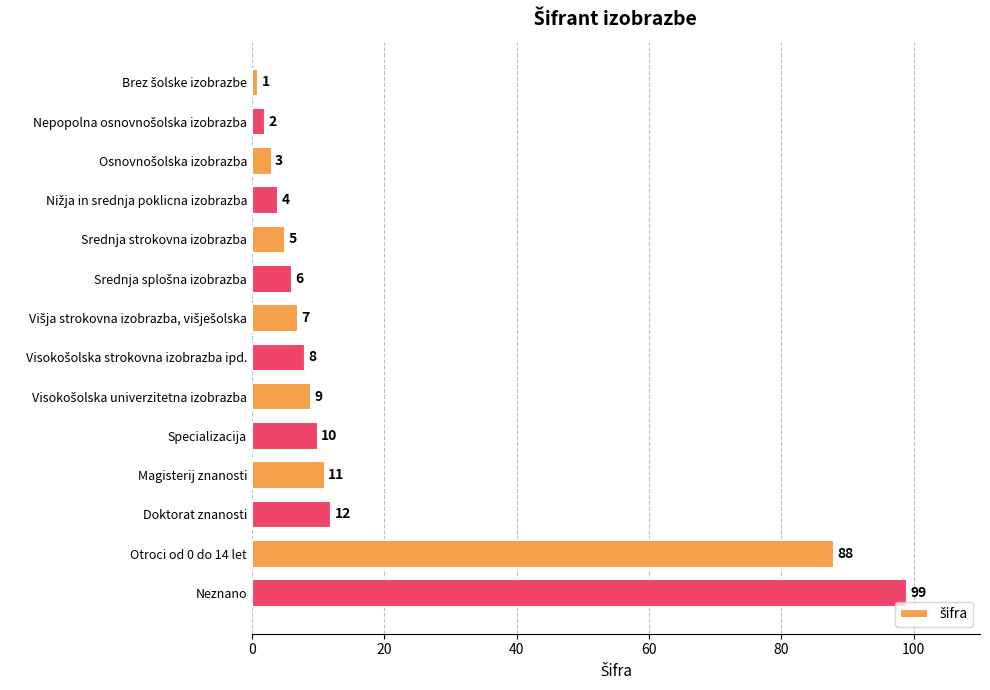

Reading bottom to top, extract all data points from this chart.

99	88	12	11	10	9	8	7	6	5	4	3	2	1